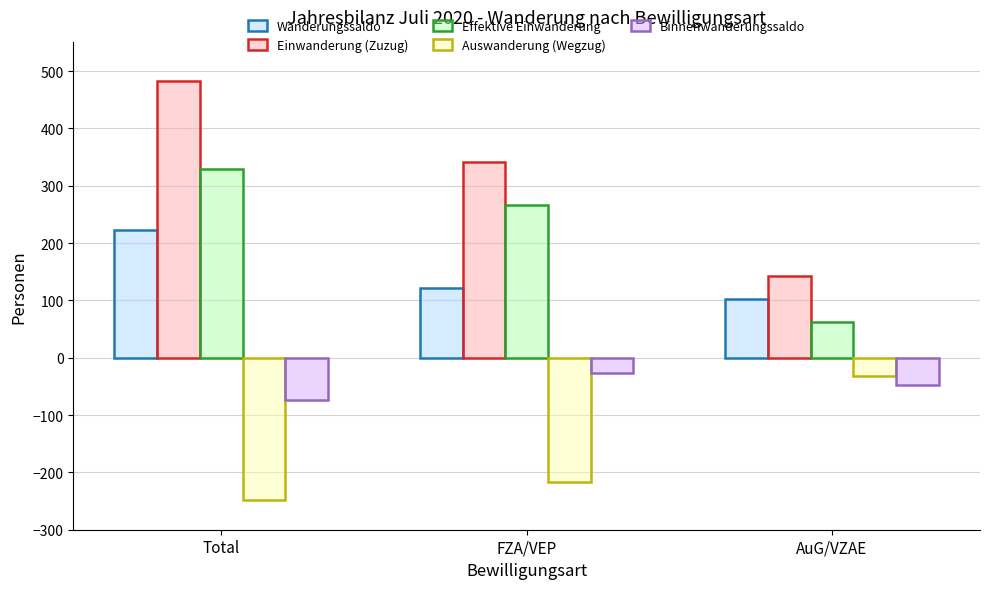

Which series changed the most between Total and FZA/VEP?

Einwanderung (Zuzug)